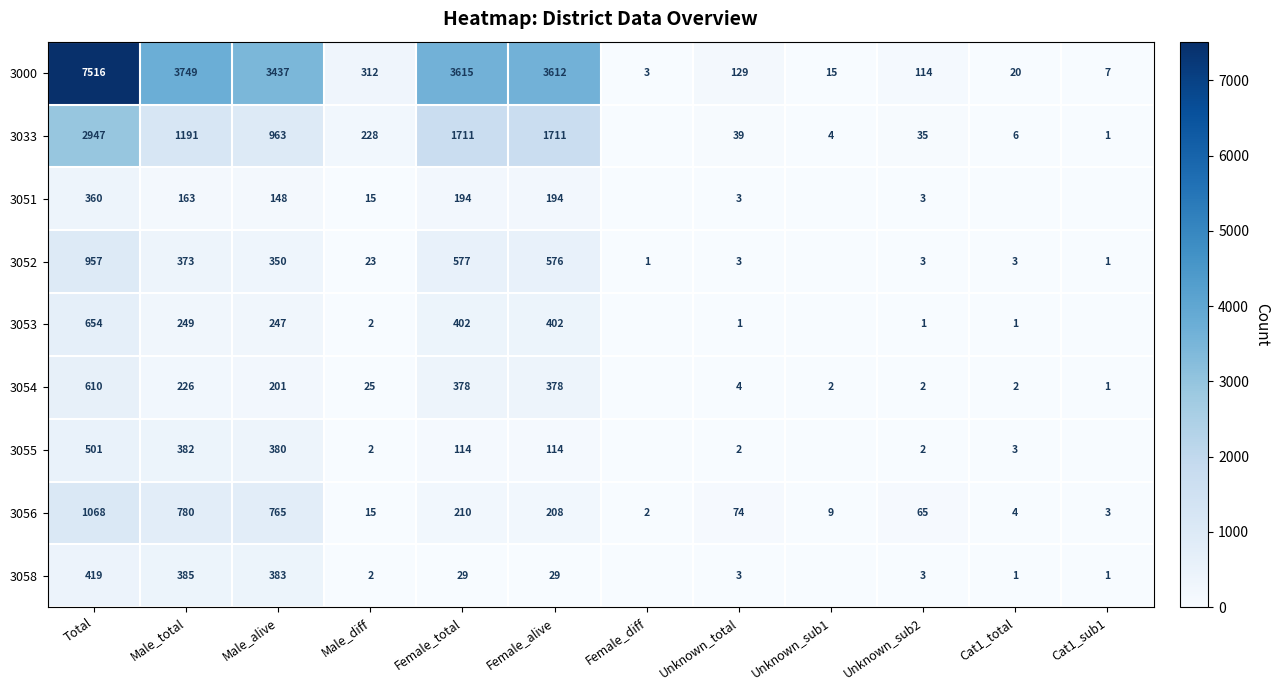

Which label corresponds to the largest value in the chart?

Total